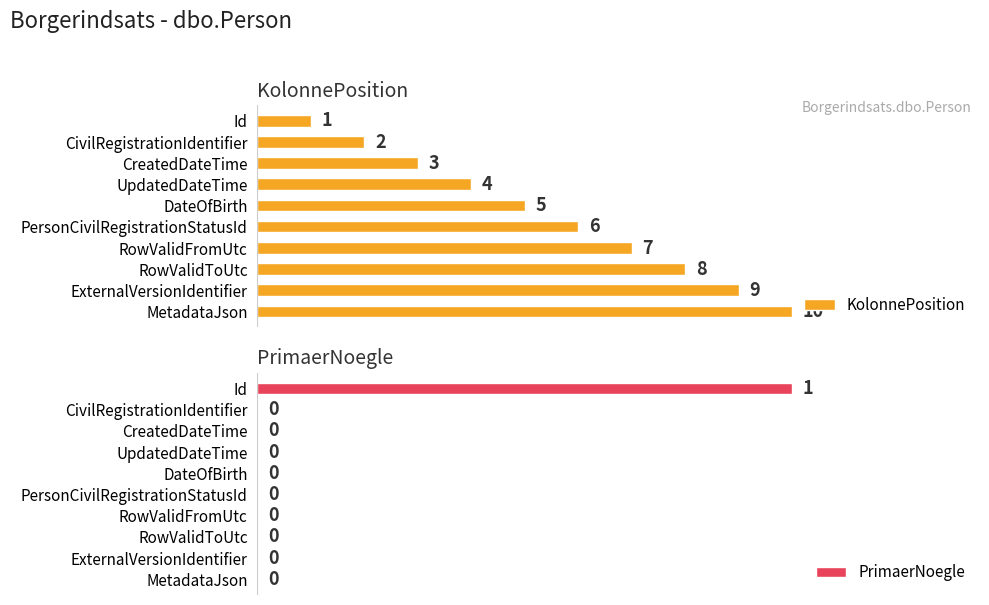

At which label is KolonnePosition closest to 5?

DateOfBirth